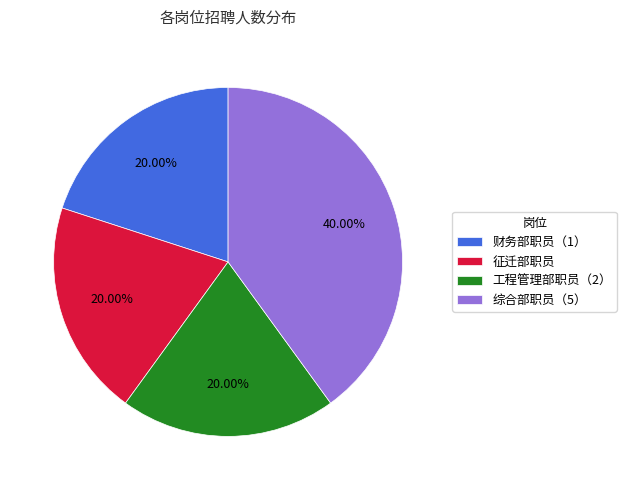

Is there a majority slice in this chart?

No